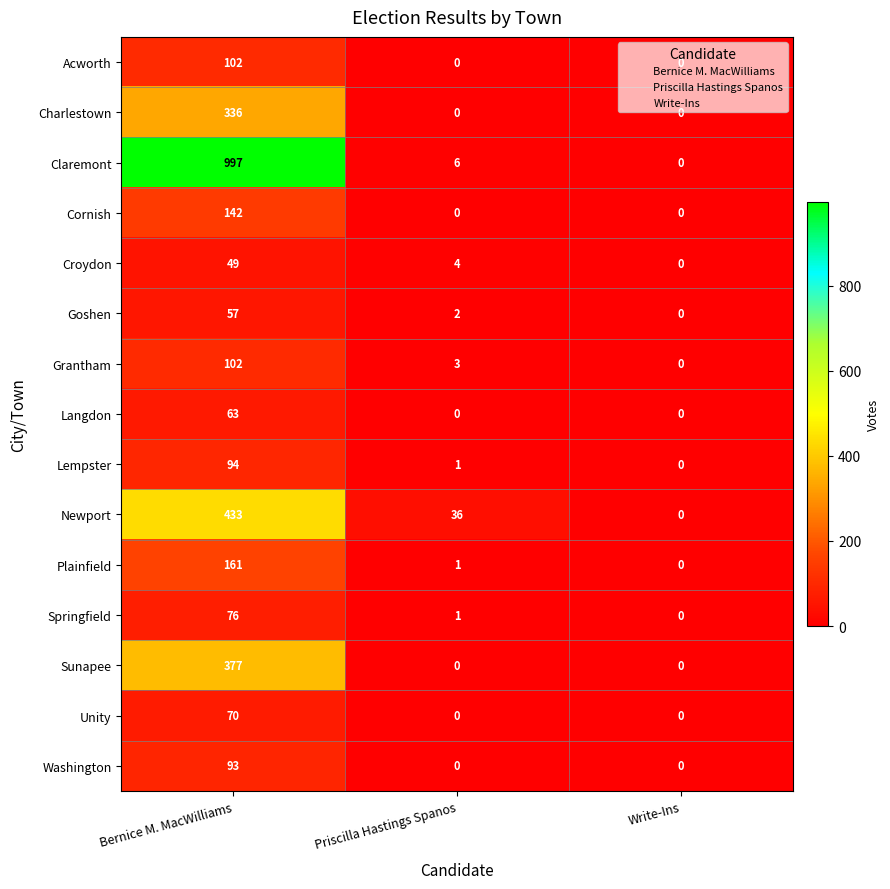

What is the greatest value displayed?

997